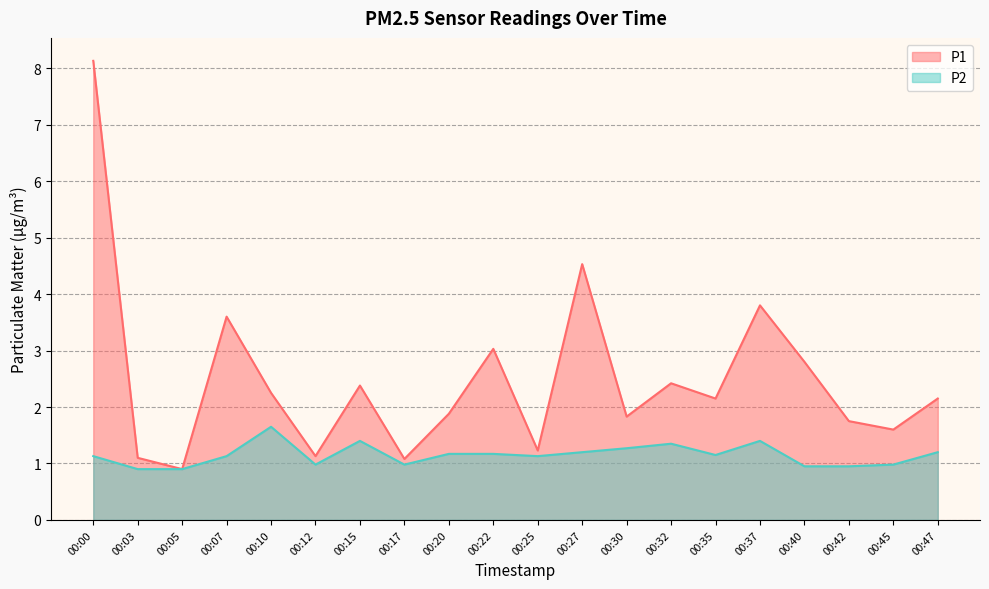

At which category does the chart reach its minimum across all series?

00:05